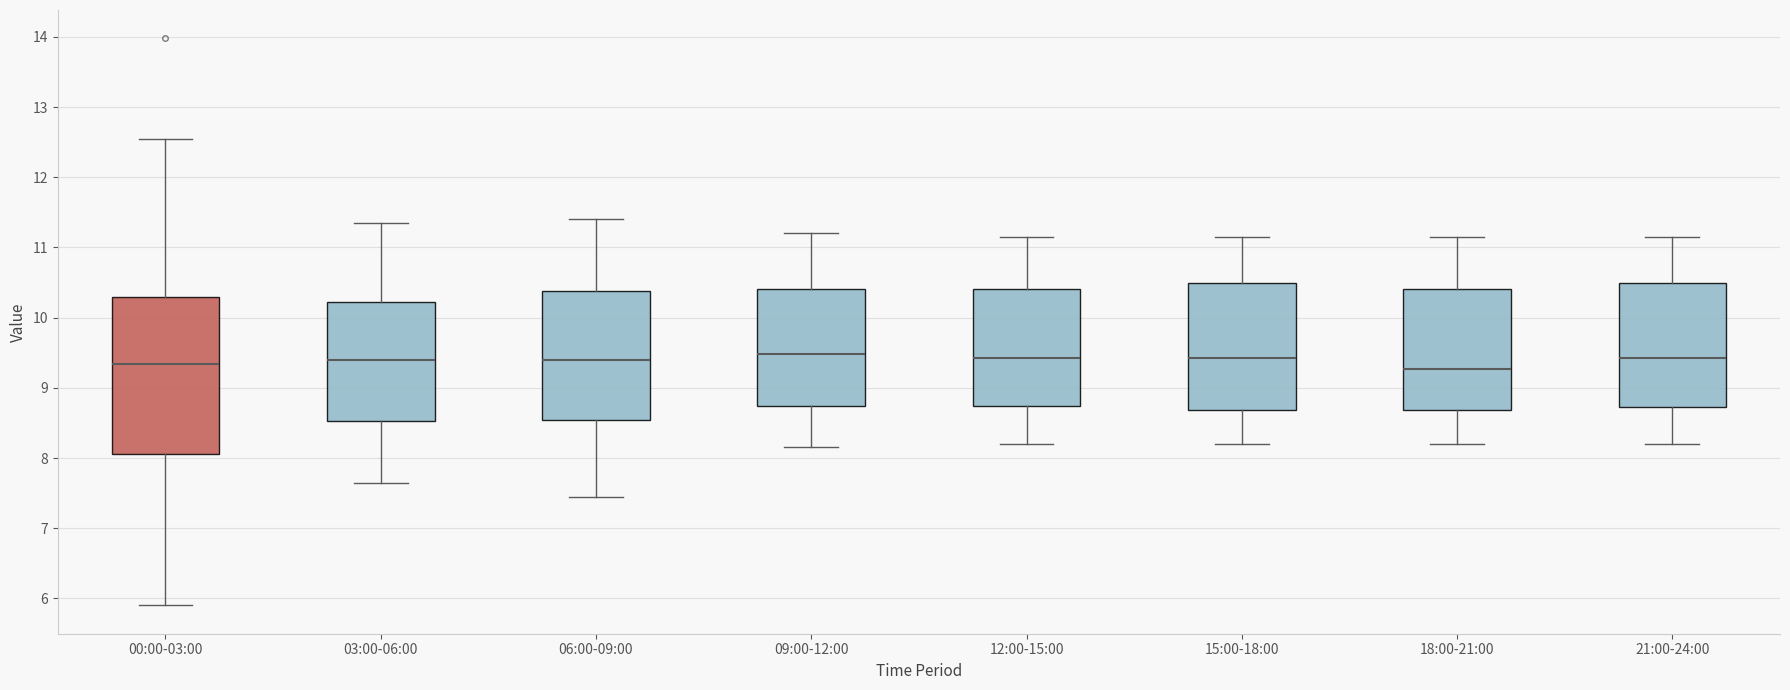

Where is the upper edge of the box for 18:00-21:00 on the y-axis? The values are not printed on the chart, so give them approximately, as read against the axis.

10.4